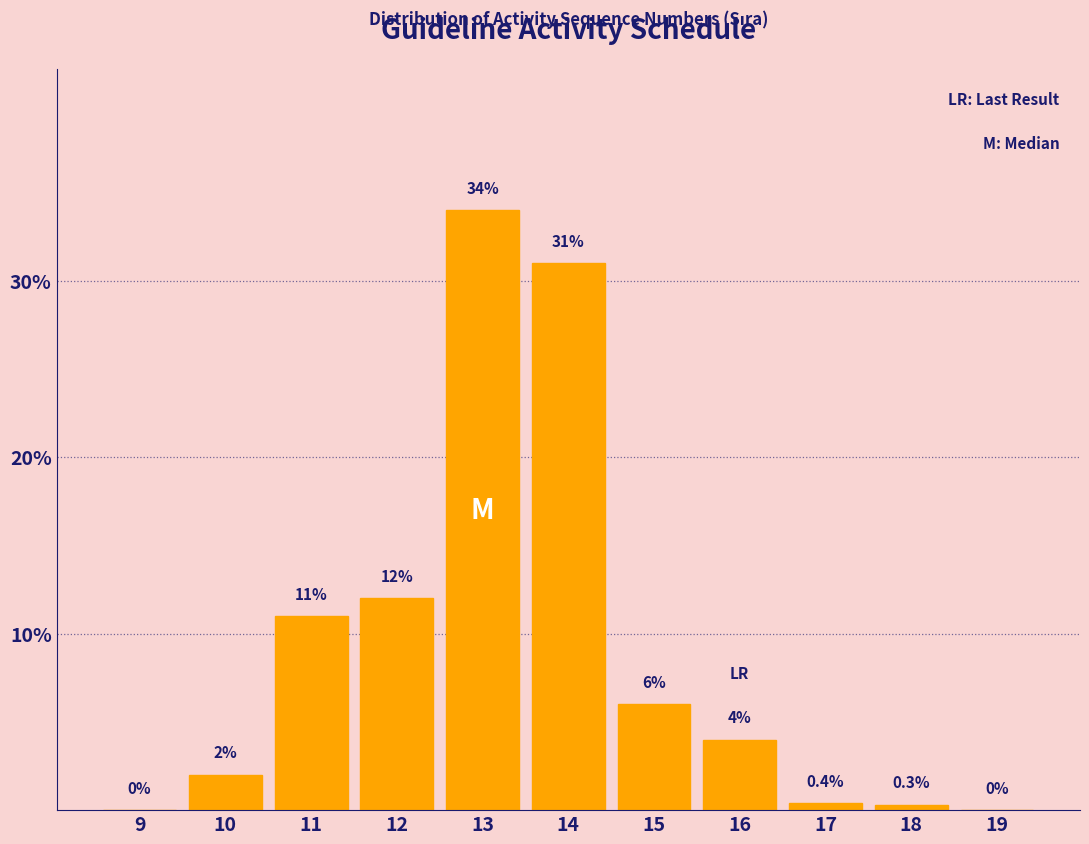

Reading left to right, what are all the values shown in this chart?

9=0.0	10=2.0	11=11.0	12=12.0	13=34.0	14=31.0	15=6.0	16=4.0	17=0.4	18=0.3	19=0.0